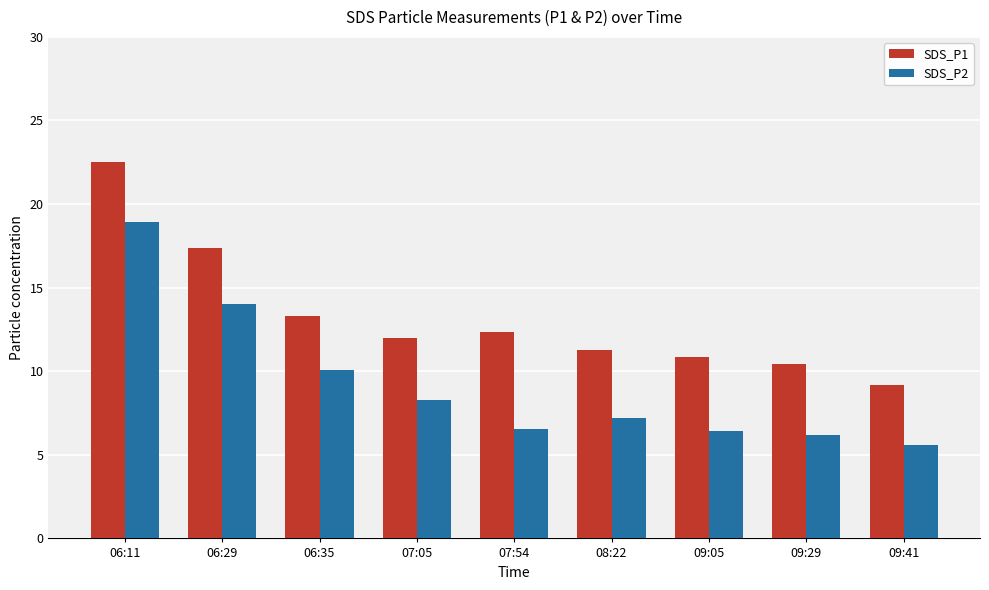

Rank the series at 07:05 from highest to lowest value.

SDS_P1, SDS_P2